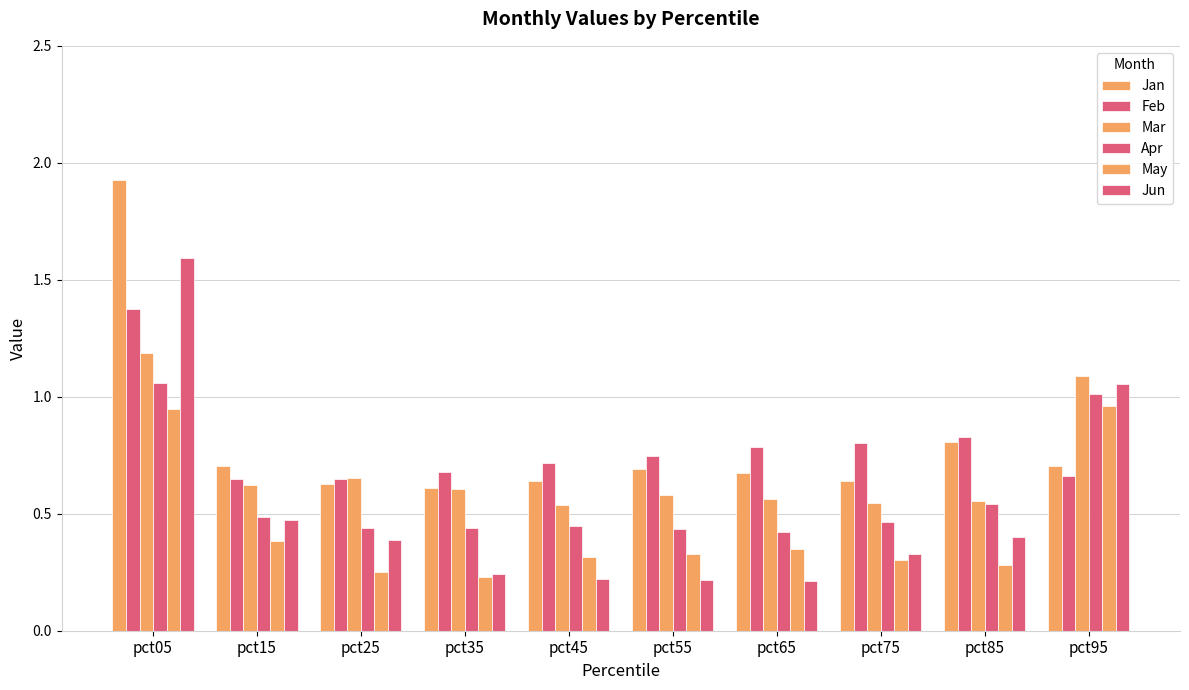

At which category is the sum across all series the highest?

pct05